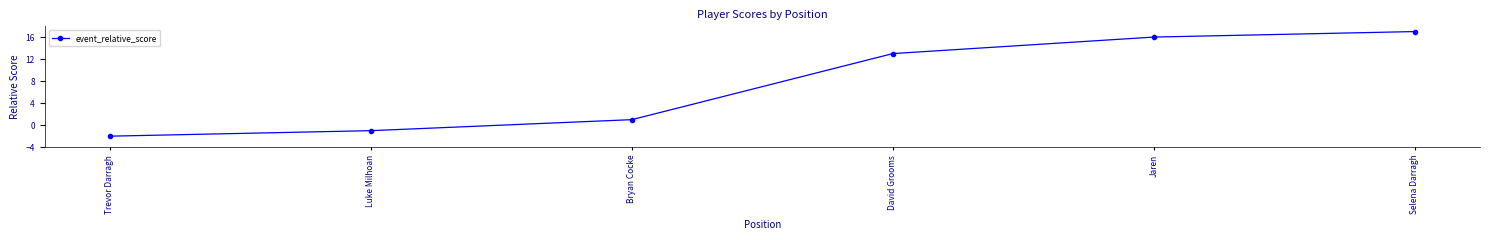

Reading right to left, list all the values displayed in this chart.

Selena Darragh=17	Jaren=16	David Grooms=13	Bryan Cocke=1	Luke Milhoan=-1	Trevor Darragh=-2